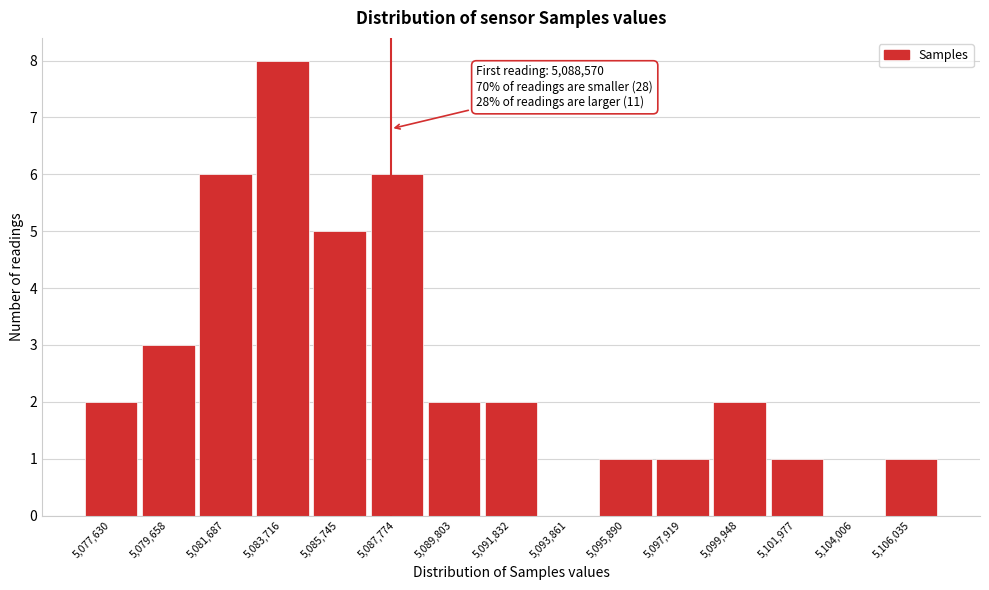

Reading left to right, list all the values displayed in this chart.

5,077,630=2	5,079,658=3	5,081,687=6	5,083,716=8	5,085,745=5	5,087,774=6	5,089,803=2	5,091,832=2	5,093,861=0	5,095,890=1	5,097,919=1	5,099,948=2	5,101,977=1	5,104,006=0	5,106,035=1